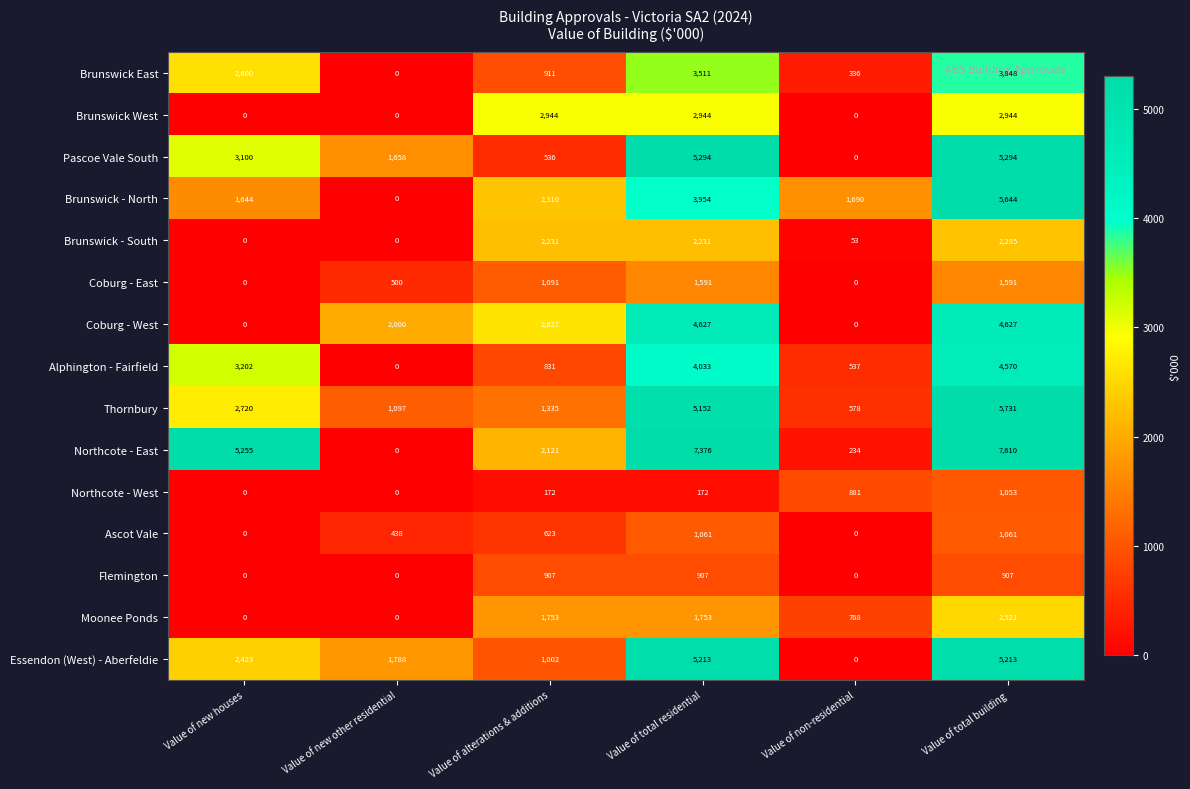

What is the difference between the highest and lowest values at Value of total building?

6703